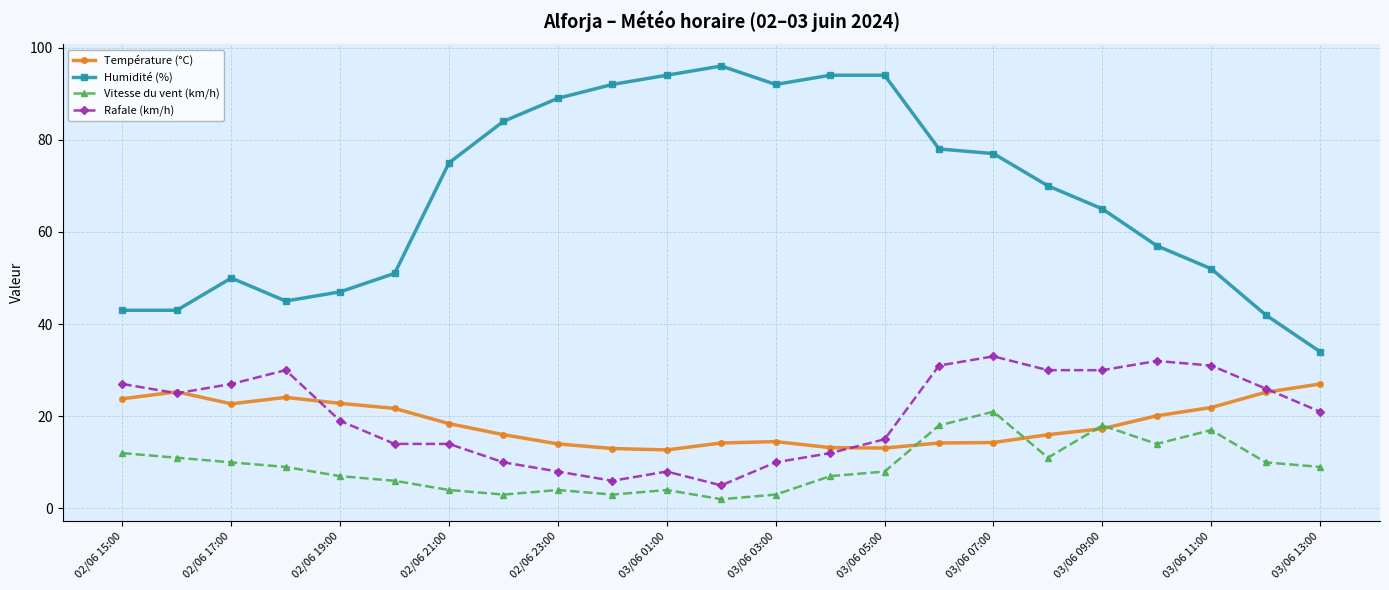

What is the difference between the maximum and minimum values in the Vitesse du vent (km/h) series?

19.0